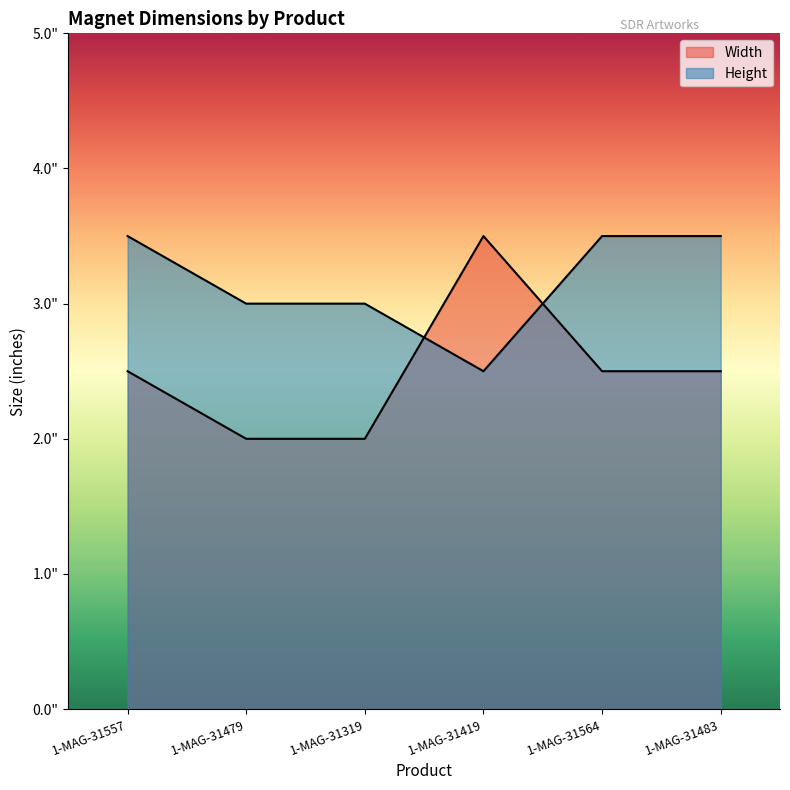

How many times do Width and Height cross each other?

2